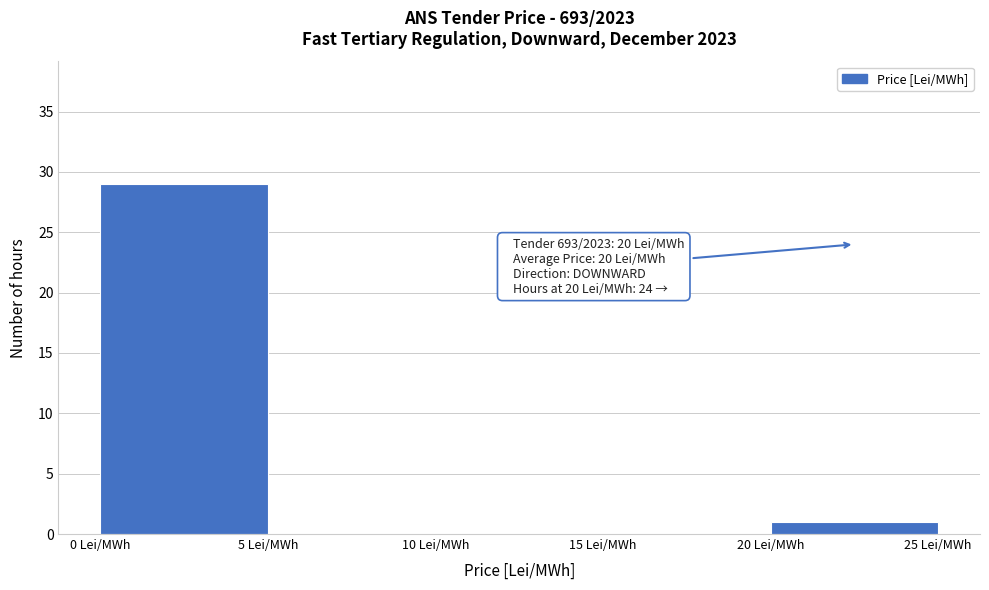

Over which range of the x-axis is the bar tallest?

0 to 5